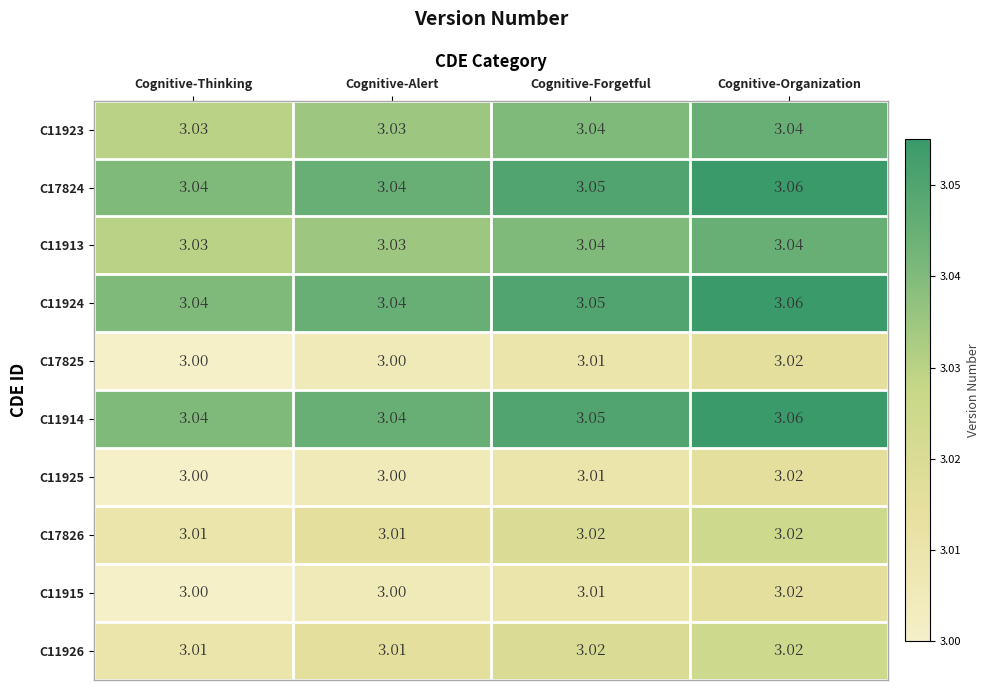

Which label corresponds to the largest value in the chart?

Cognitive-Organization